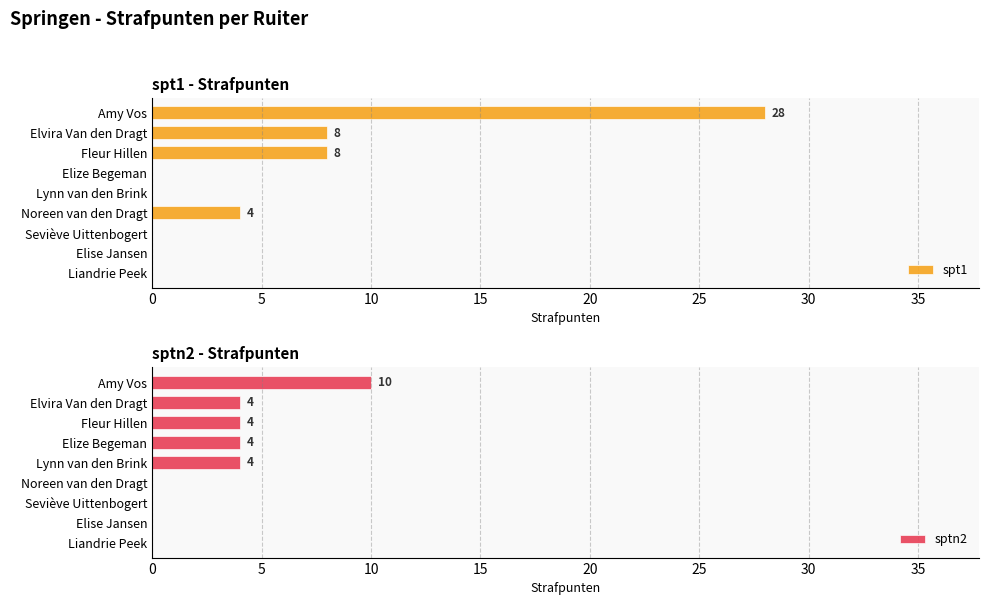

How many bars are there in each group?

2